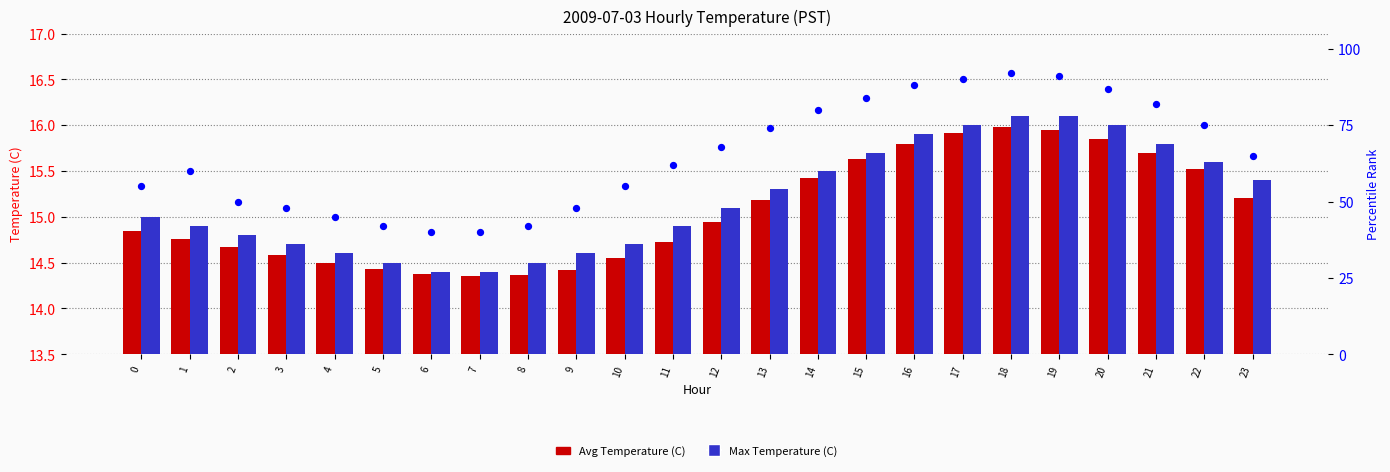

Which series contains the lowest Y value?

Avg Temperature (C)